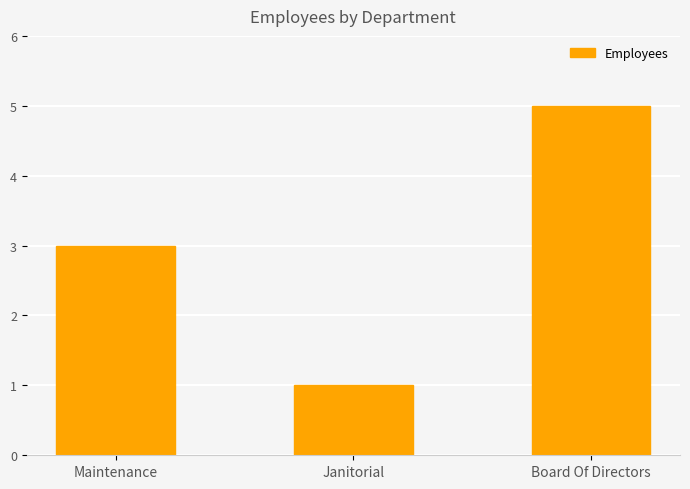

Reading left to right, list all the values displayed in this chart.

3	1	5